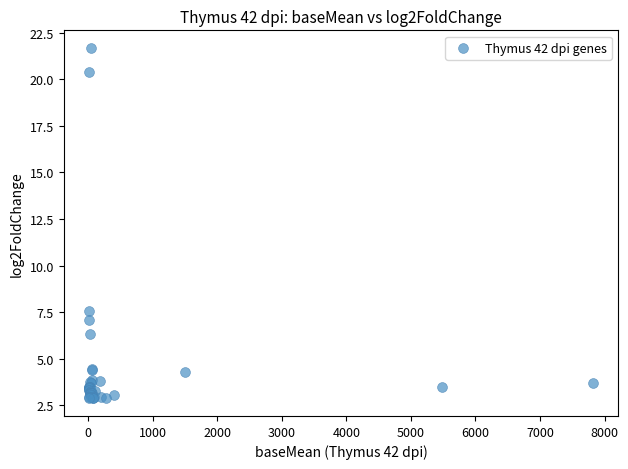

What Y value in the scatter plot is closest to 12?

7.6